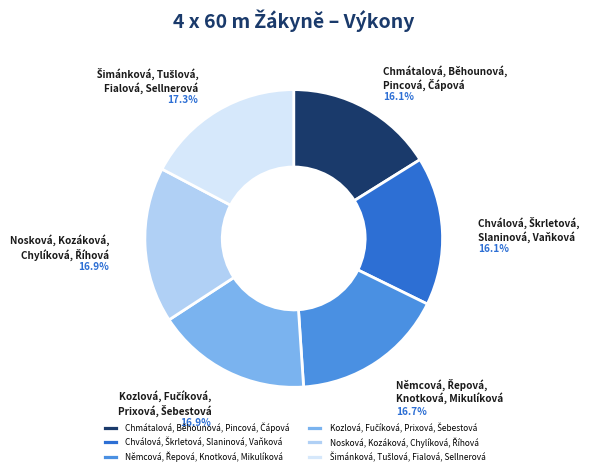

Is there any slice that represents more than half of the pie?

No